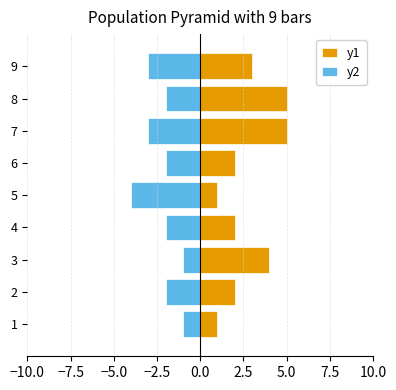

What is the sum of all y2 values?

-20